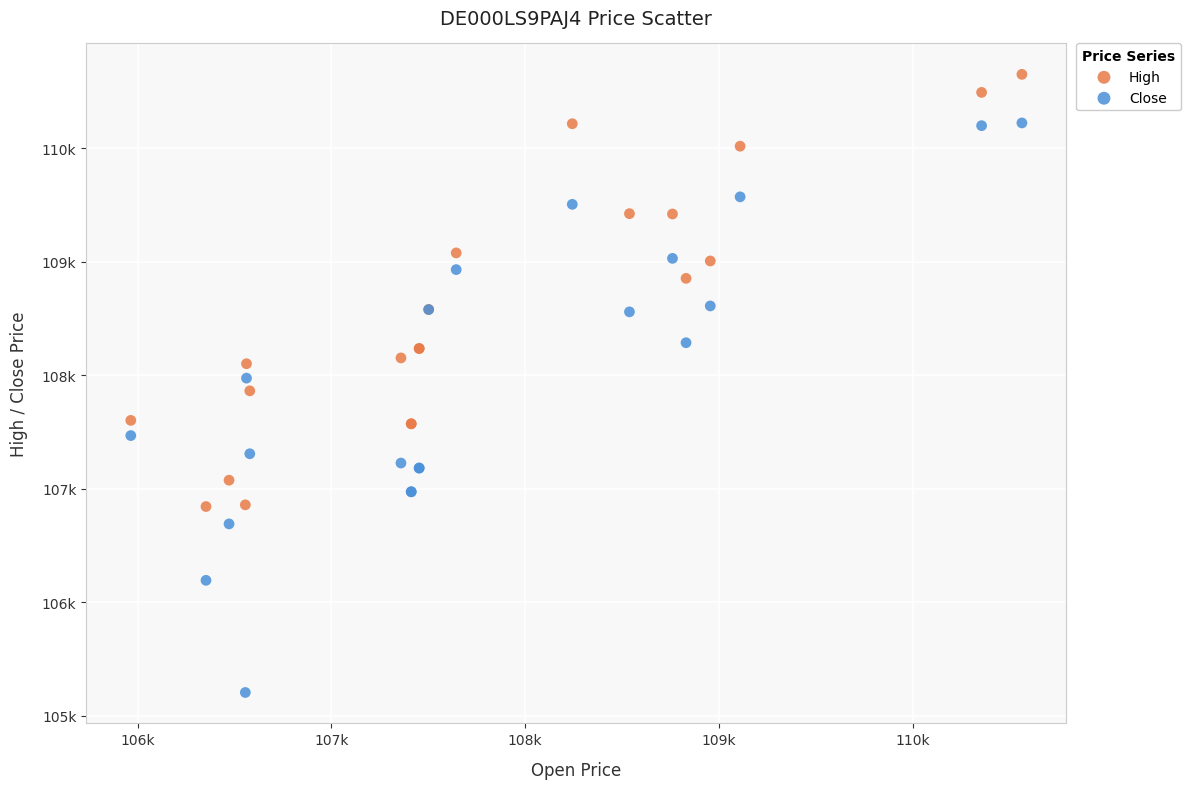

What are all the series names shown in the legend?

High, Close